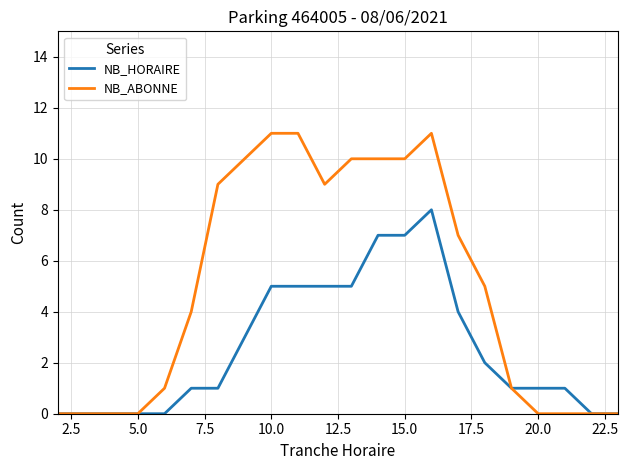

What is the average value of the NB_ABONNE series?

5